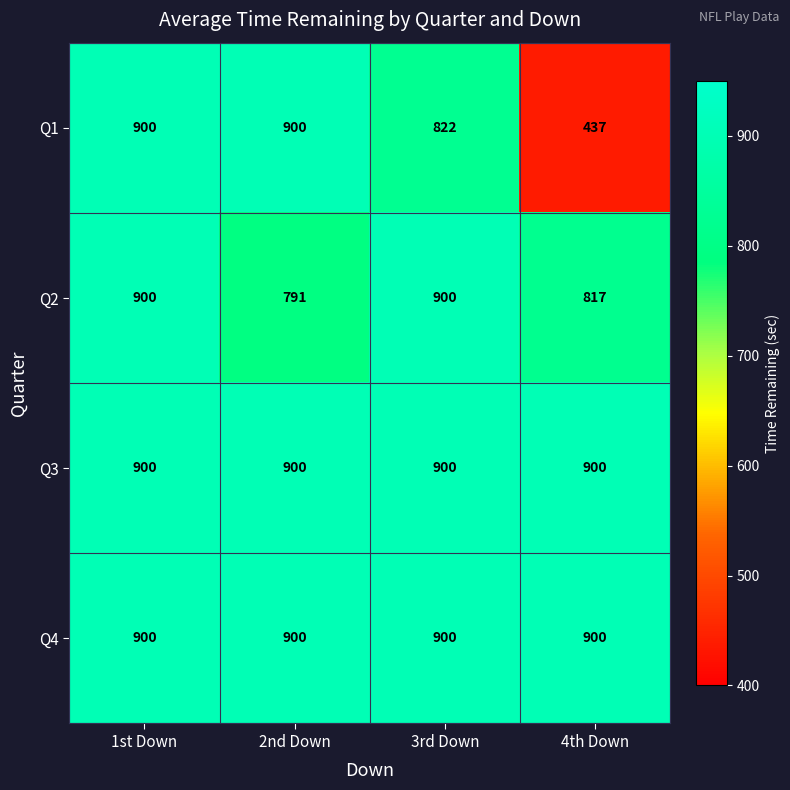

At how many categories does at least one series exceed 549?

4